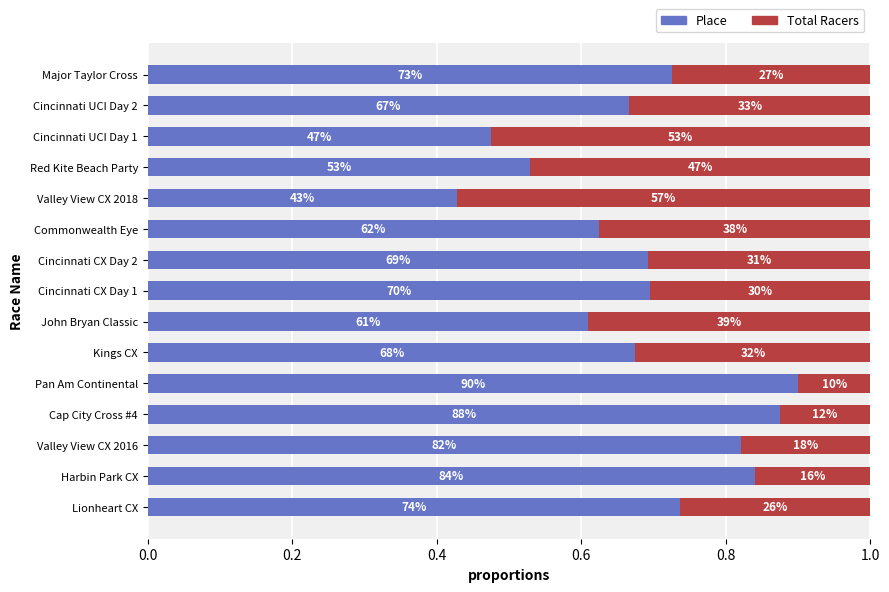

What are all the series names shown in the legend?

Place, Total Racers